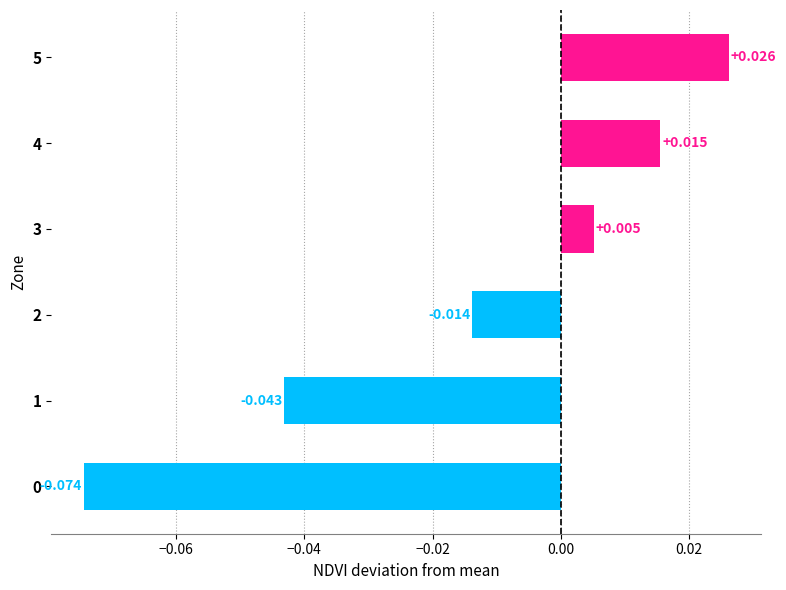

How many bars are there in total?

6